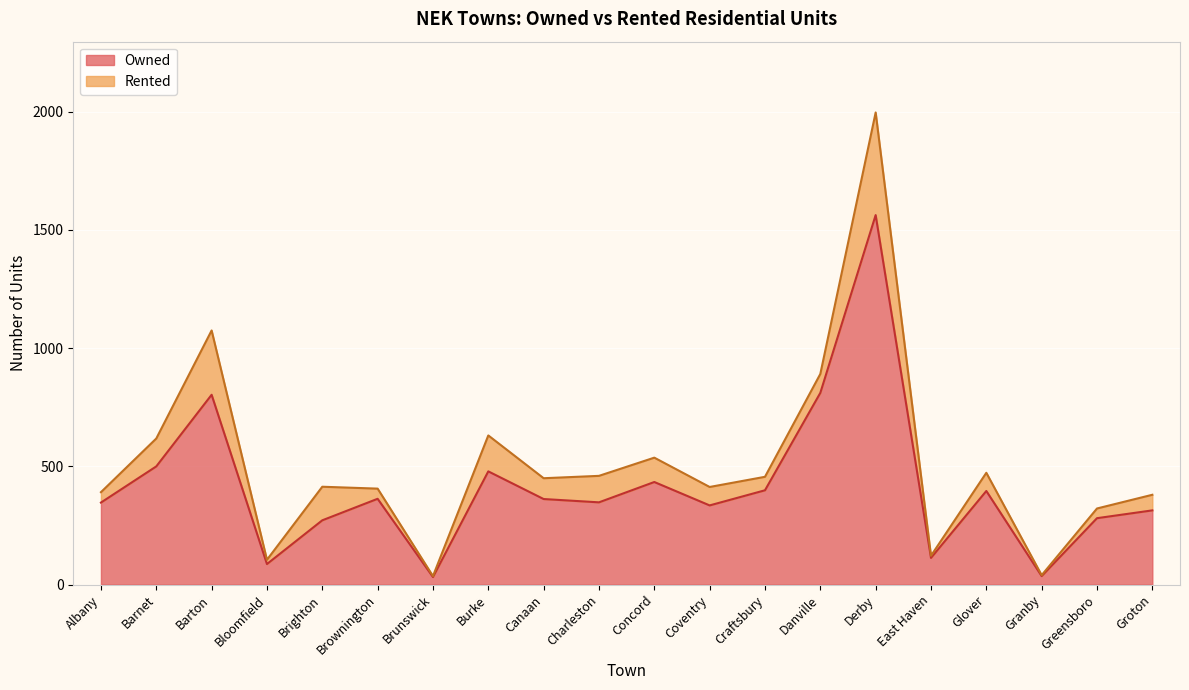

Rank the categories by value from highest to lowest.

Derby, Danville, Barton, Barnet, Burke, Concord, Craftsbury, Glover, Brownington, Canaan, Charleston, Albany, Coventry, Groton, Greensboro, Brighton, East Haven, Bloomfield, Granby, Brunswick